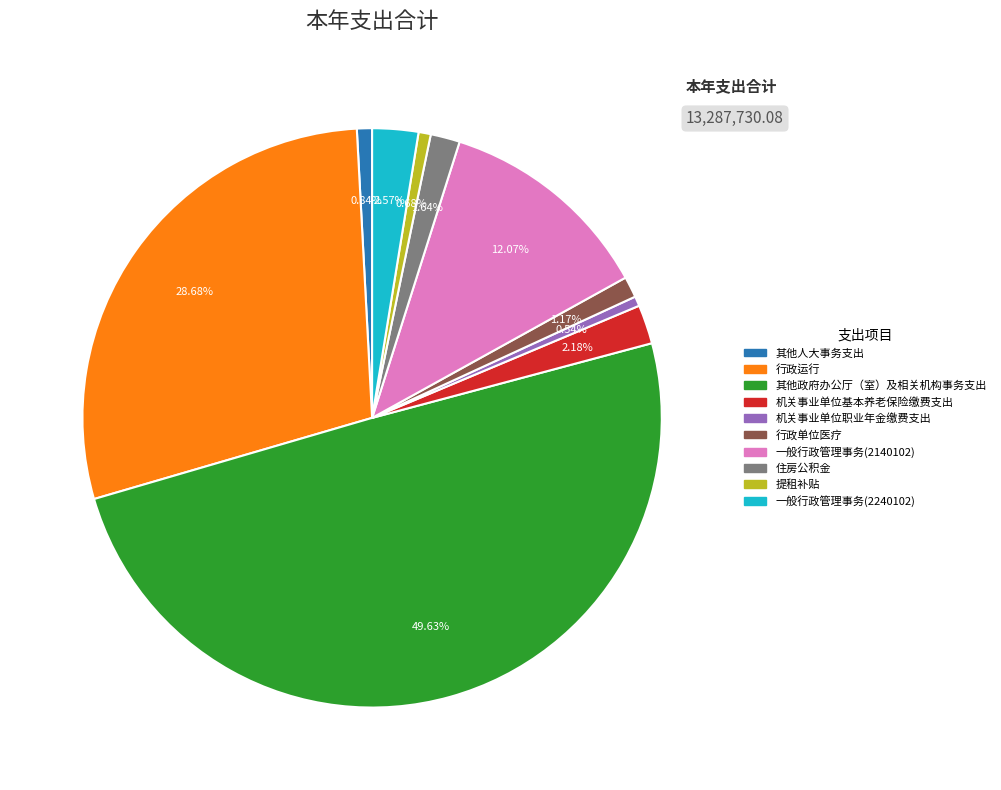

To the nearest percent, what is the combined percentage of 一般行政管理事务(2240102) and 其他政府办公厅（室）及相关机构事务支出?

52%